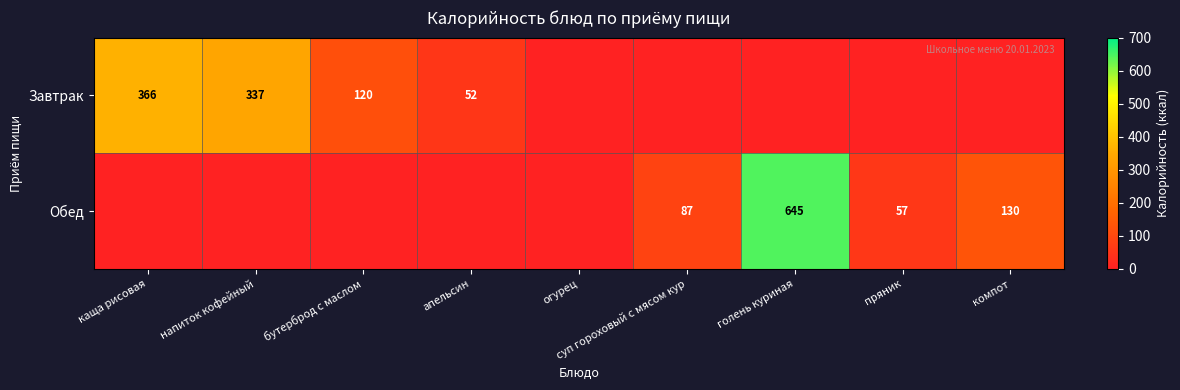

Is it true that Обед equals 57 at пряник?

True